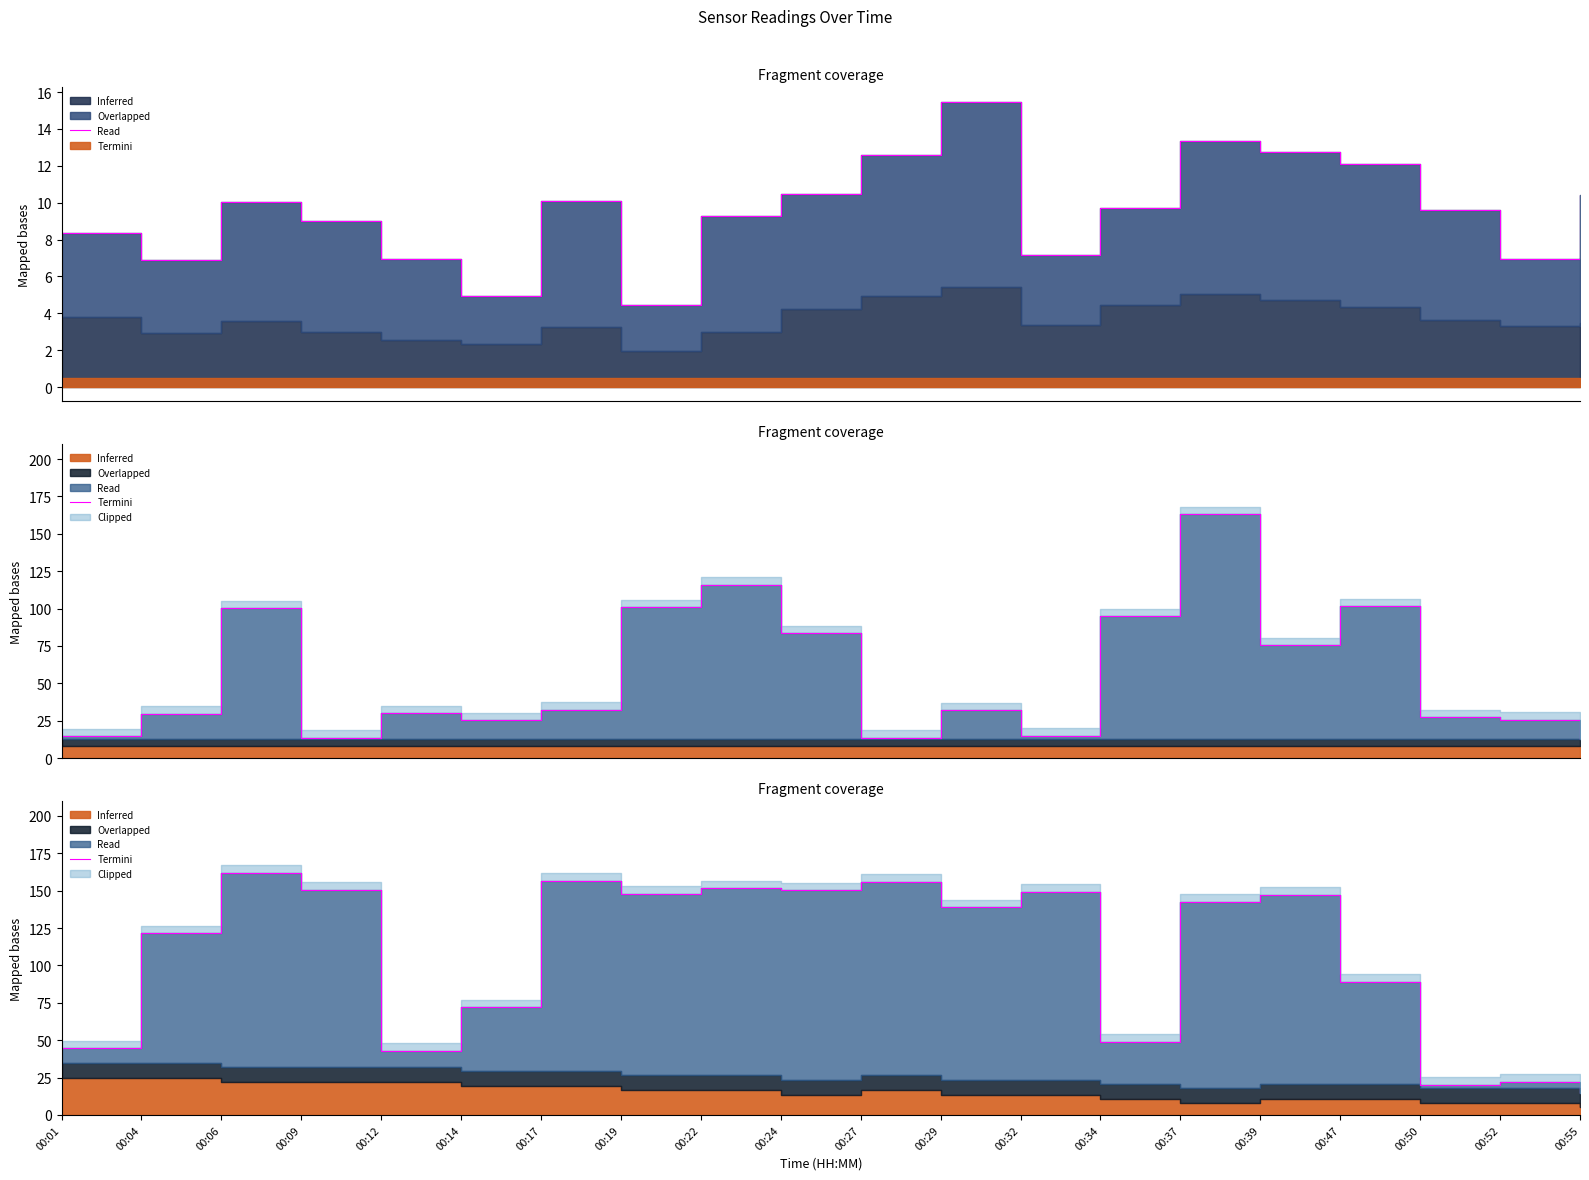

List the labels in order of value, largest first.

00:06, 00:17, 00:27, 00:22, 00:09, 00:24, 00:32, 00:19, 00:39, 00:37, 00:29, 00:04, 00:47, 00:14, 00:34, 00:01, 00:12, 00:52, 00:50, 00:55